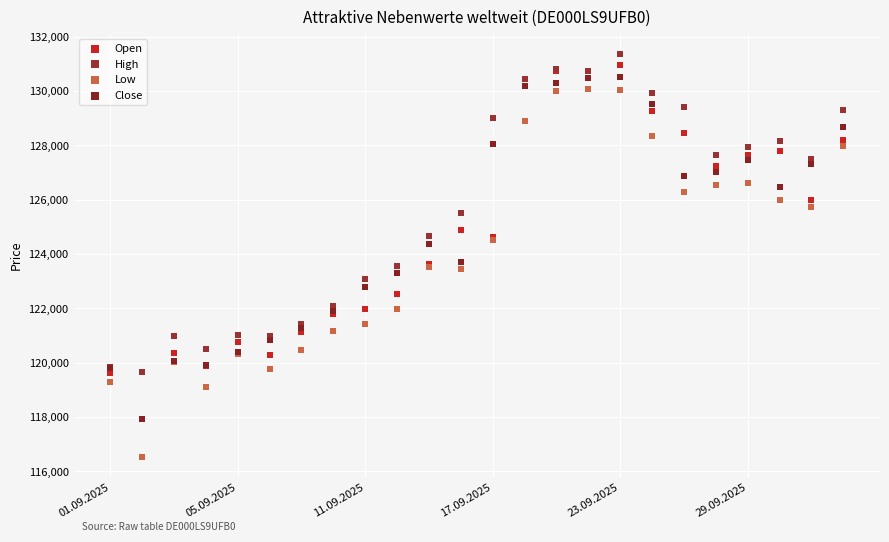

Which series contains the highest Y value?

High